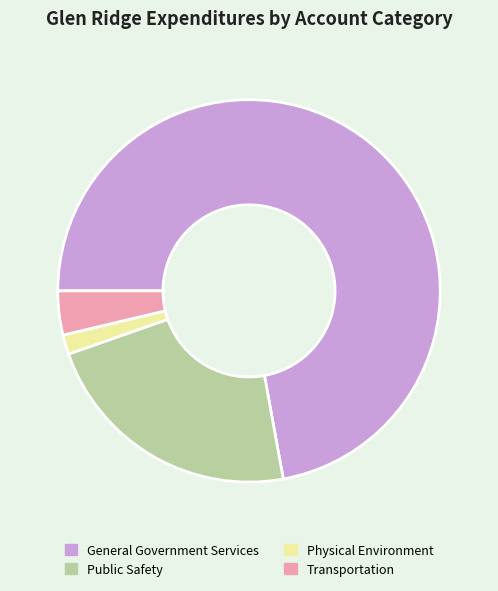

Which slice represents more than half of the pie?

General Government Services